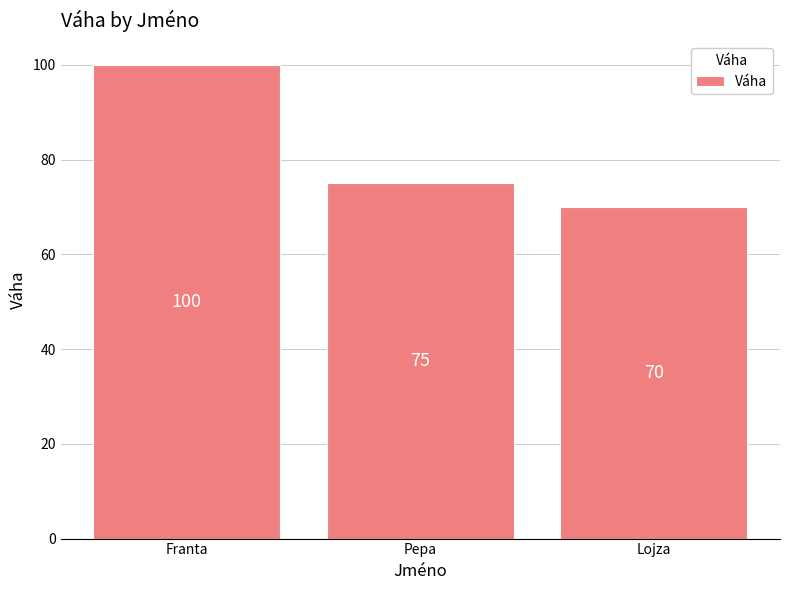

List the labels in order of value, largest first.

Franta, Pepa, Lojza